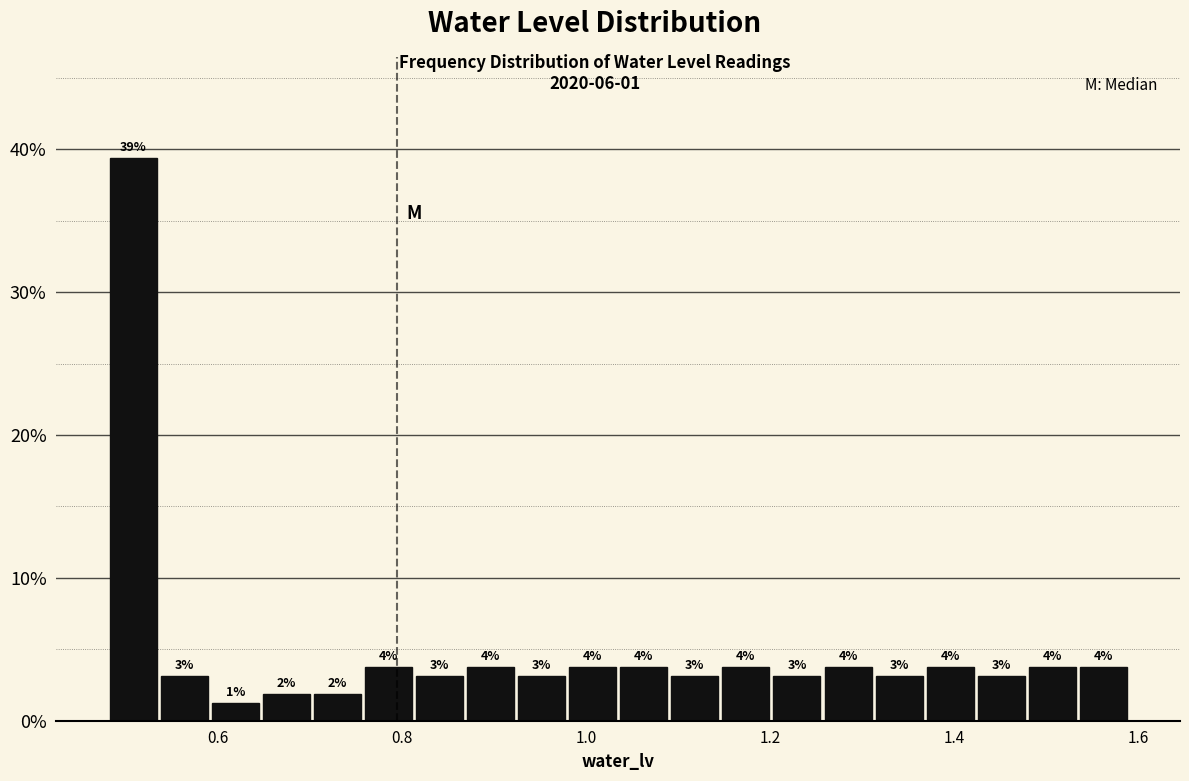

Around what value on the x-axis is the tallest bar? Give the approximate position of its centre, as read against the axis.

0.50